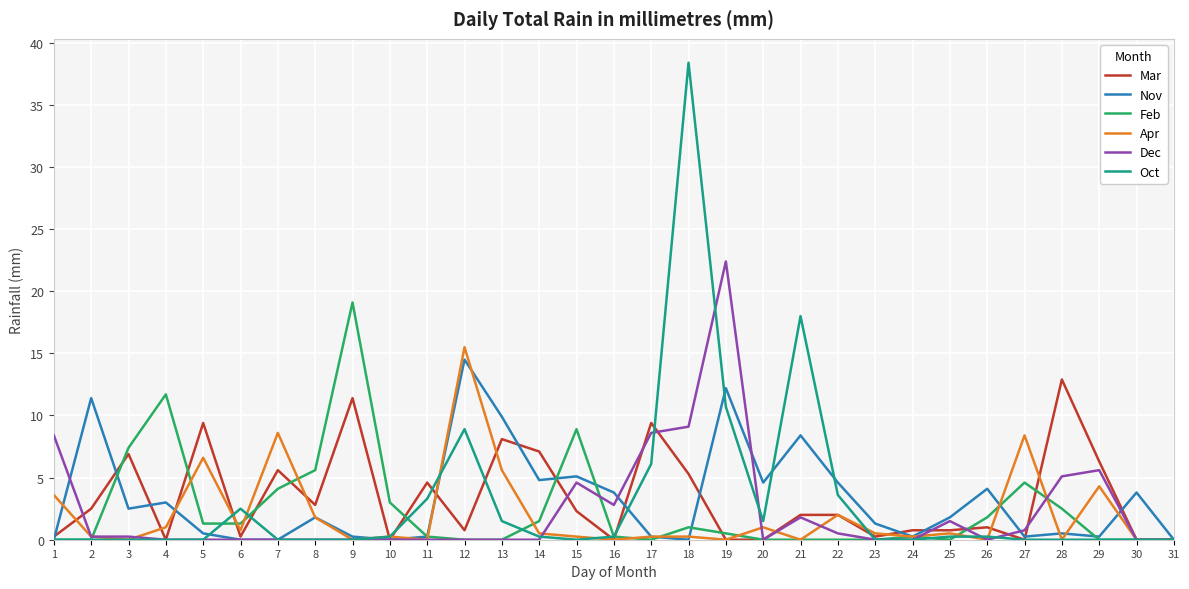

Is the value of Mar at 17 greater than the value of Nov at 6?

Yes